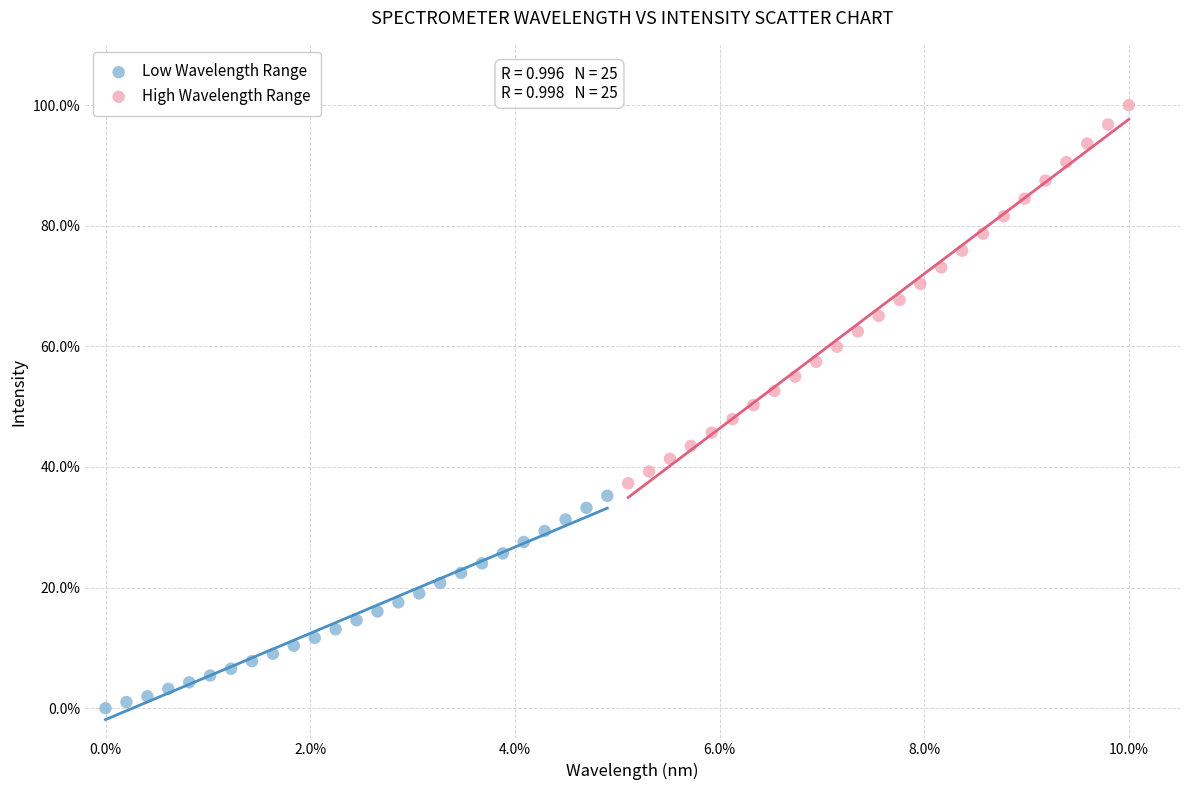

Which series has the widest spread of Y values?

High Wavelength Range